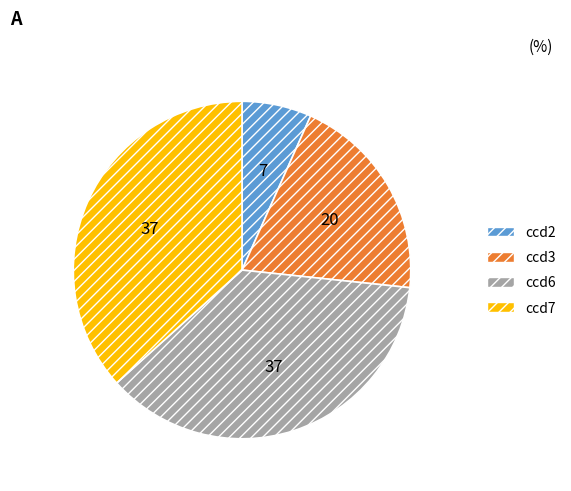

What is the ratio of the value at ccd3 to the value at ccd2?

3.0